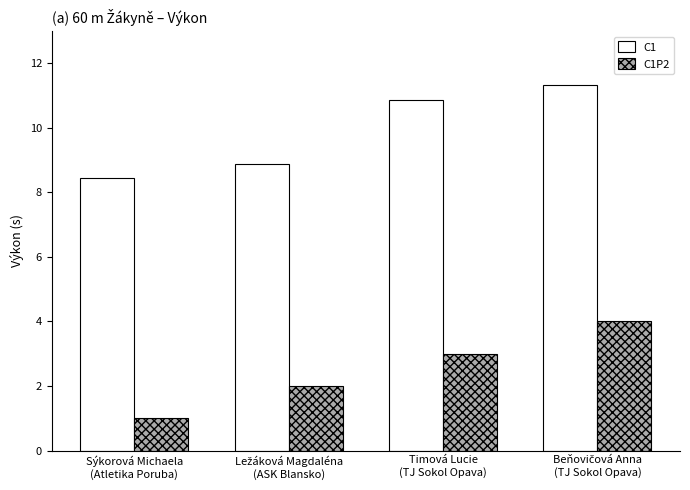

What is the approximate value of C1 at Sýkorová Michaela
(Atletika Poruba)?

8.4